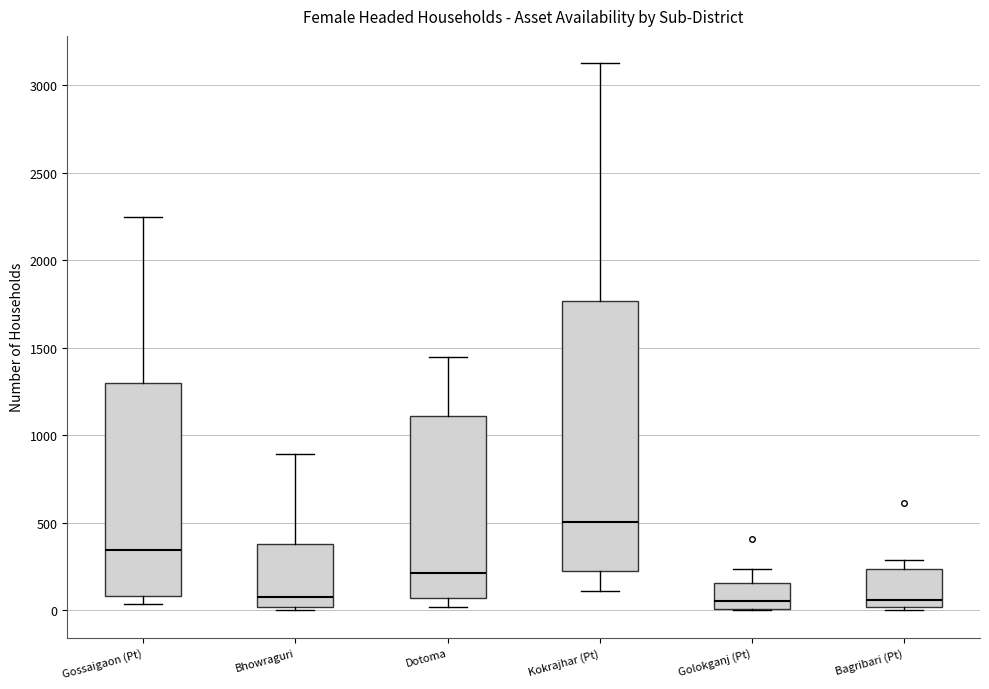

Comparing the boxes themselves (not the whiskers), which one is the tallest?

Kokrajhar (Pt)